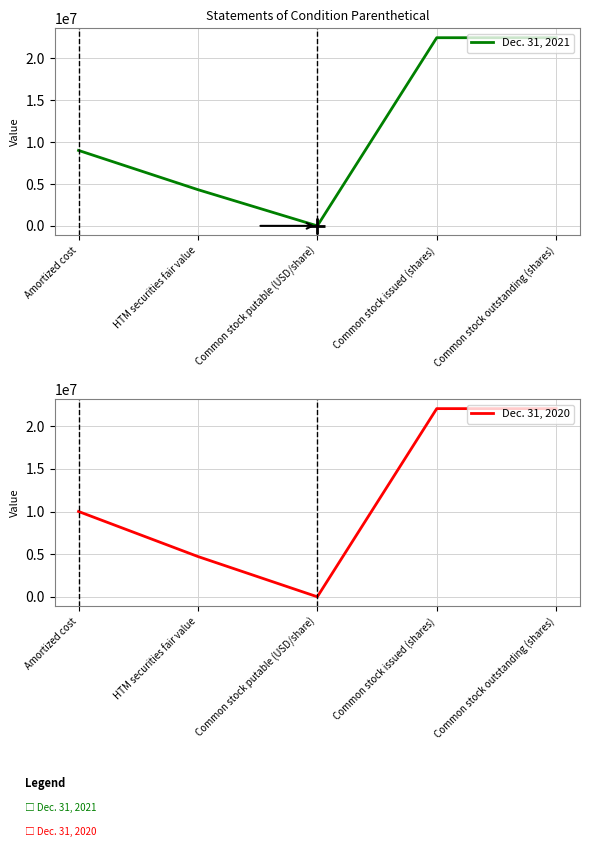

At how many categories does at least one series exceed 4638753?

4